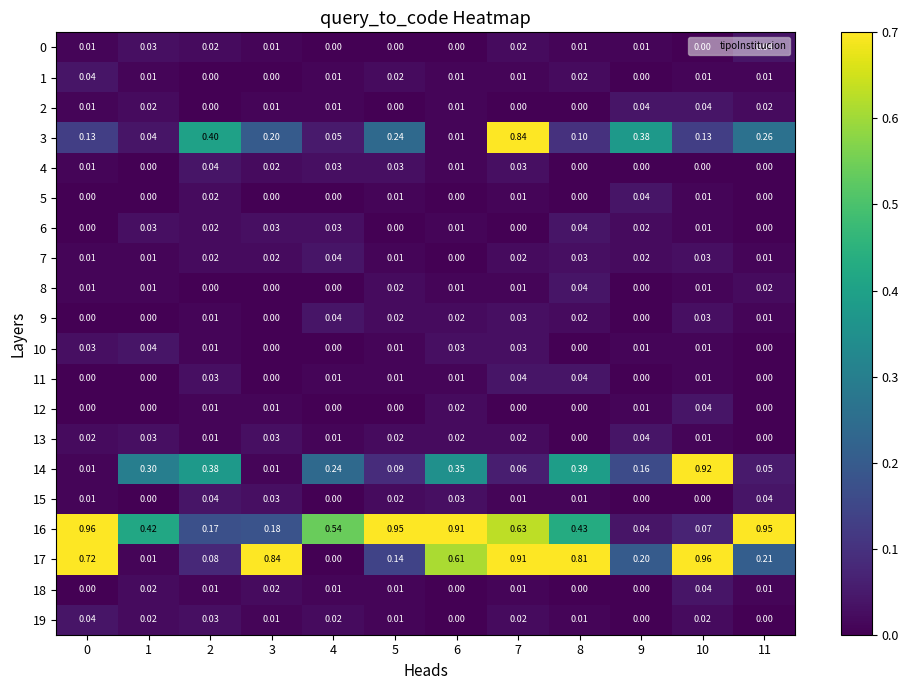

Is the value of 12 at 5 greater than the value of 9 at 11?

No